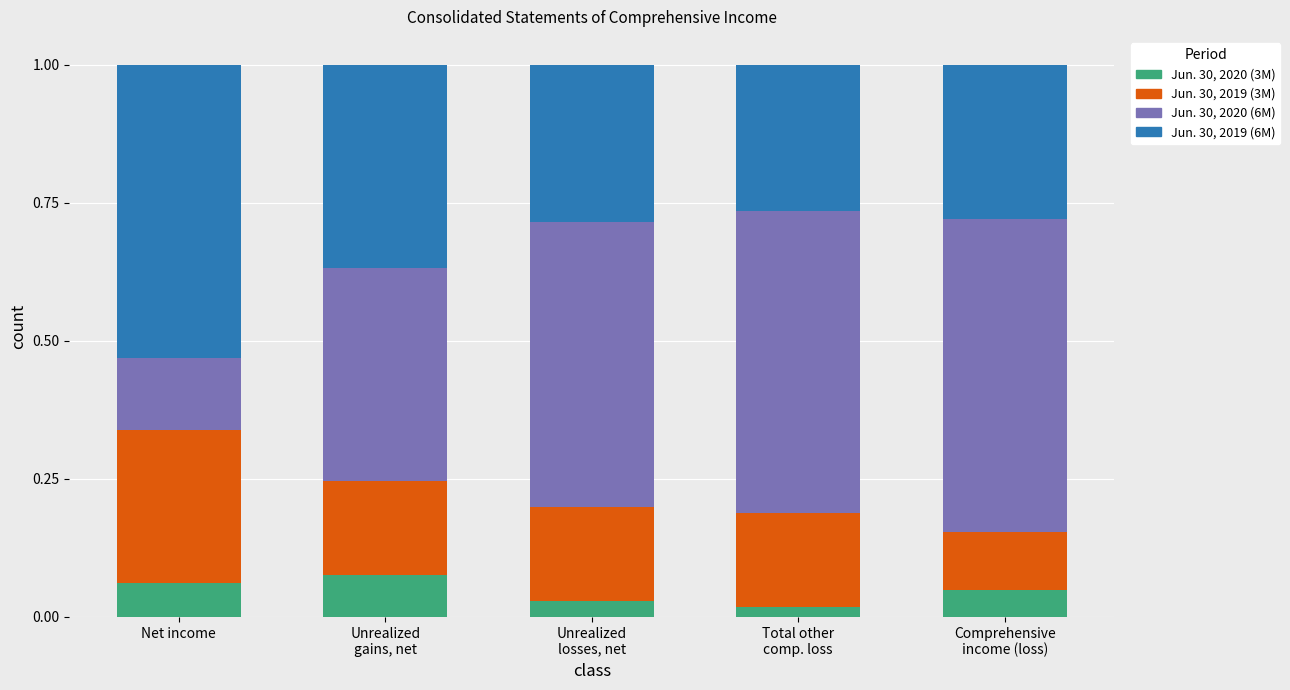

How many data points does each series have?

5